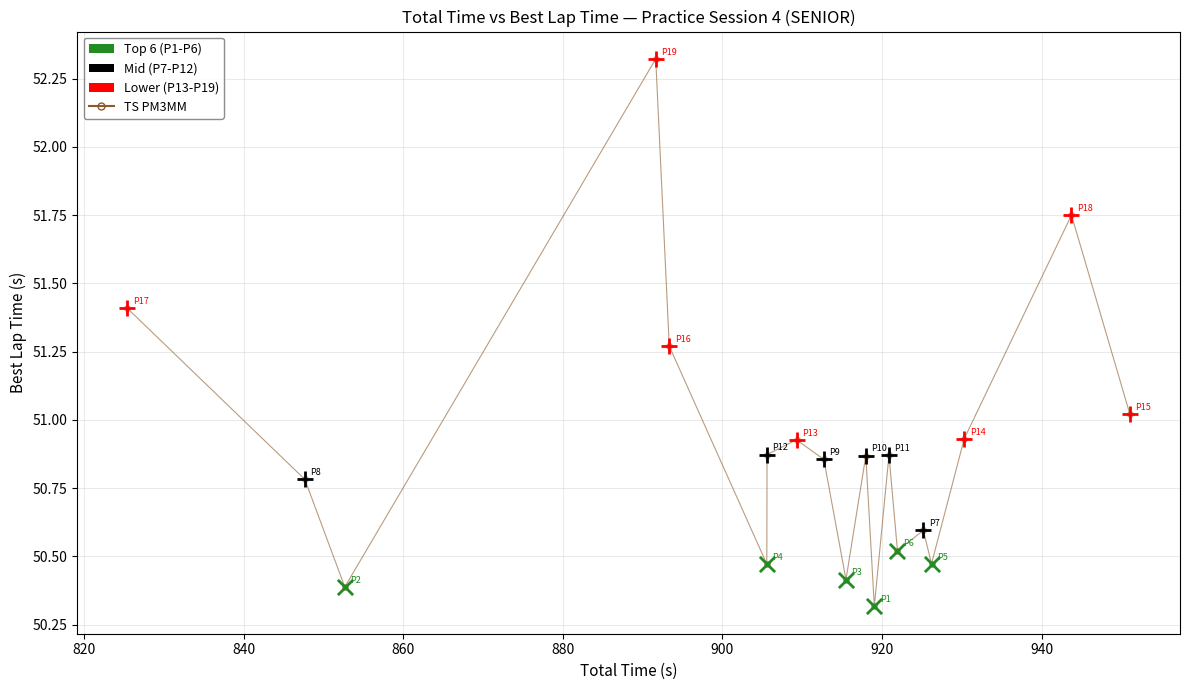

True or false: the data has more than 2 interior local peaks.

True